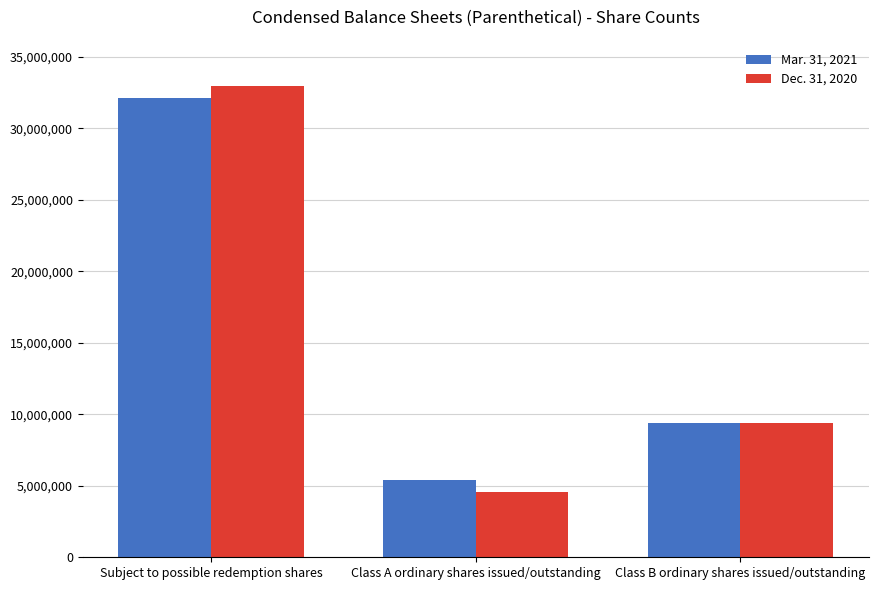

At which category does the chart reach its peak across all series?

Subject to possible redemption shares